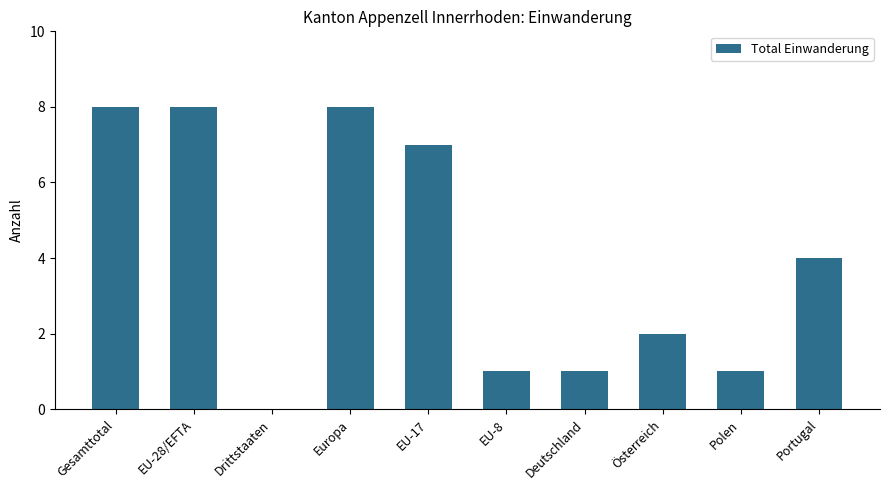

What is the maximum value shown in the chart?

8